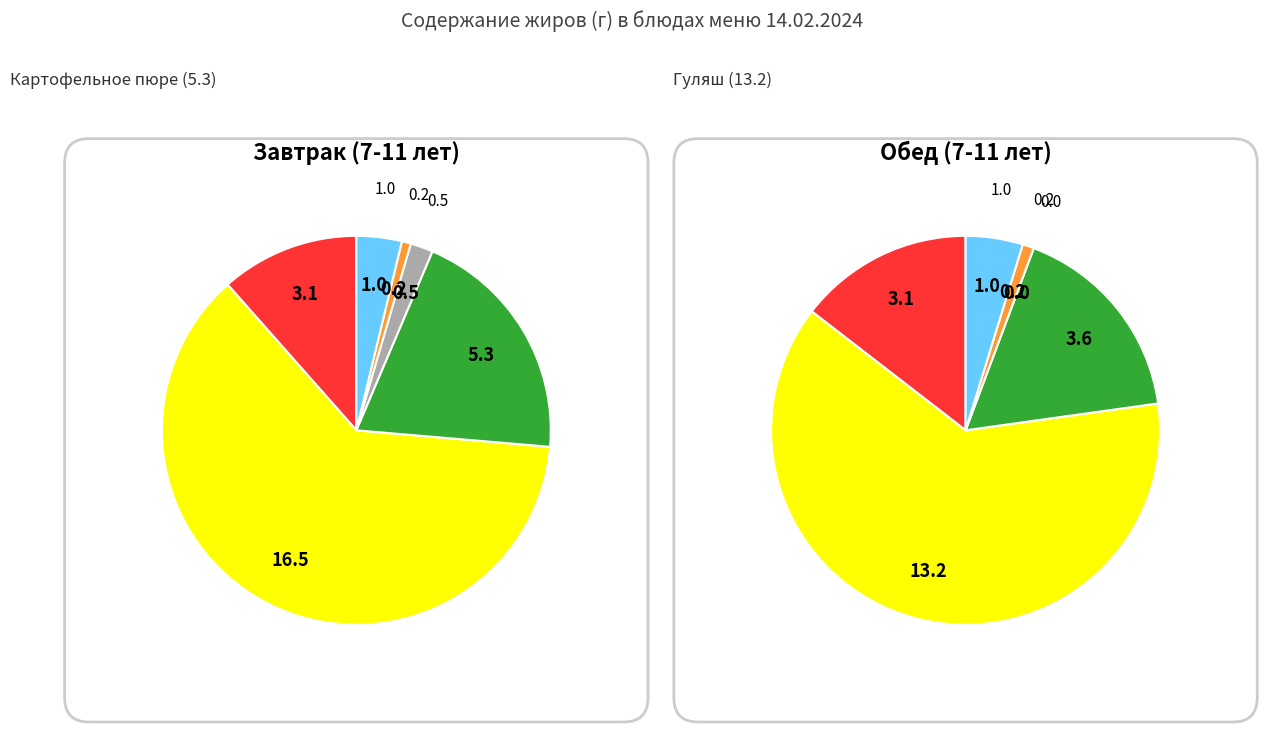

Between Салат из капусты and Гуляш, which is larger?

Гуляш